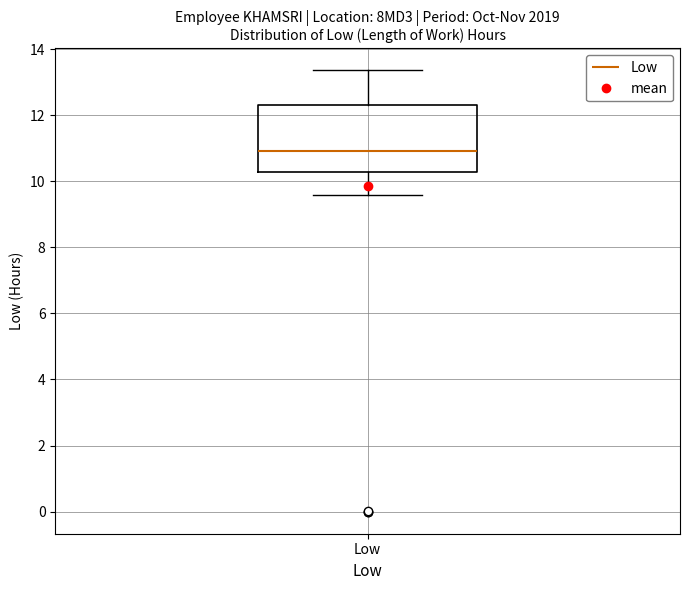

Where does the median line of the box for Low sit on the y-axis? The values are not printed on the chart, so give them approximately, as read against the axis.

11.0